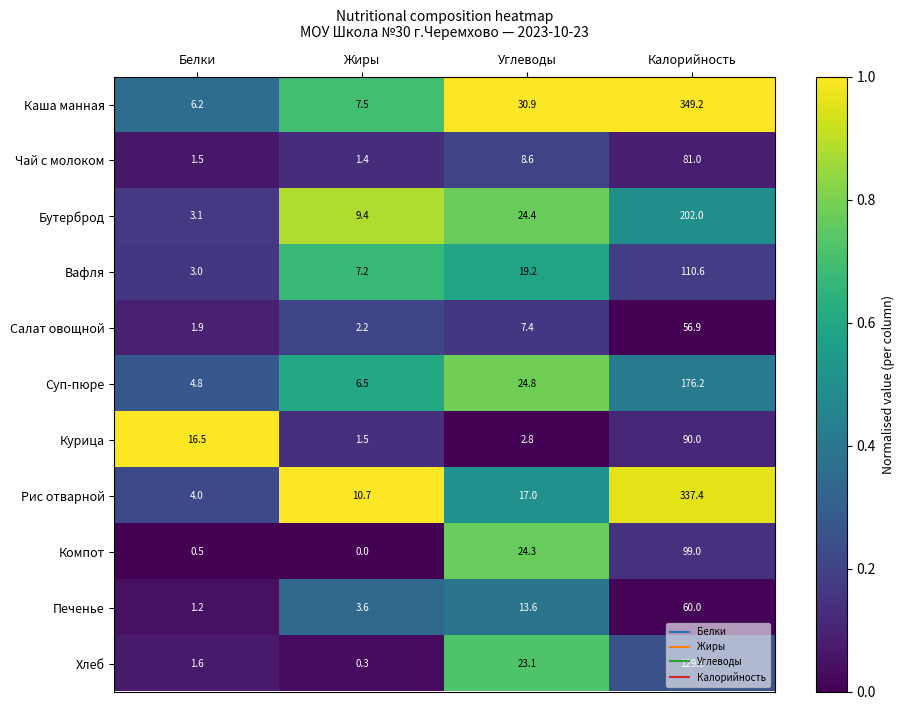

At which category is the sum across all series the highest?

Калорийность